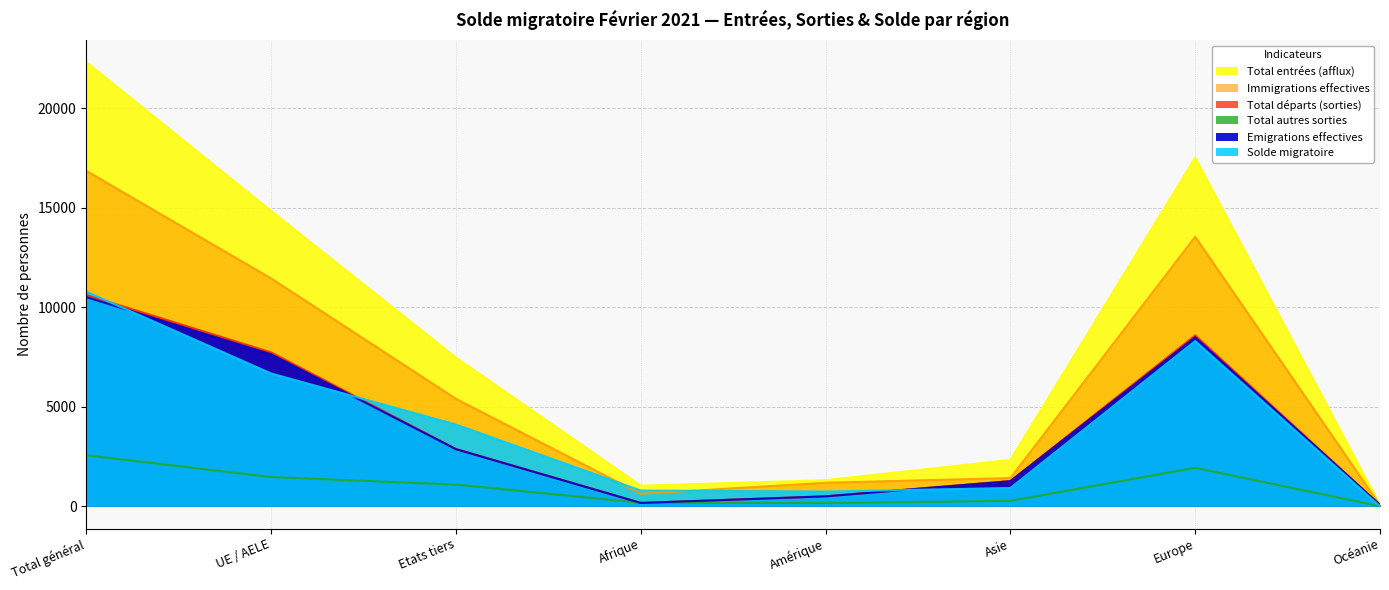

How many times do Solde migratoire and Total autres sorties cross each other?

1